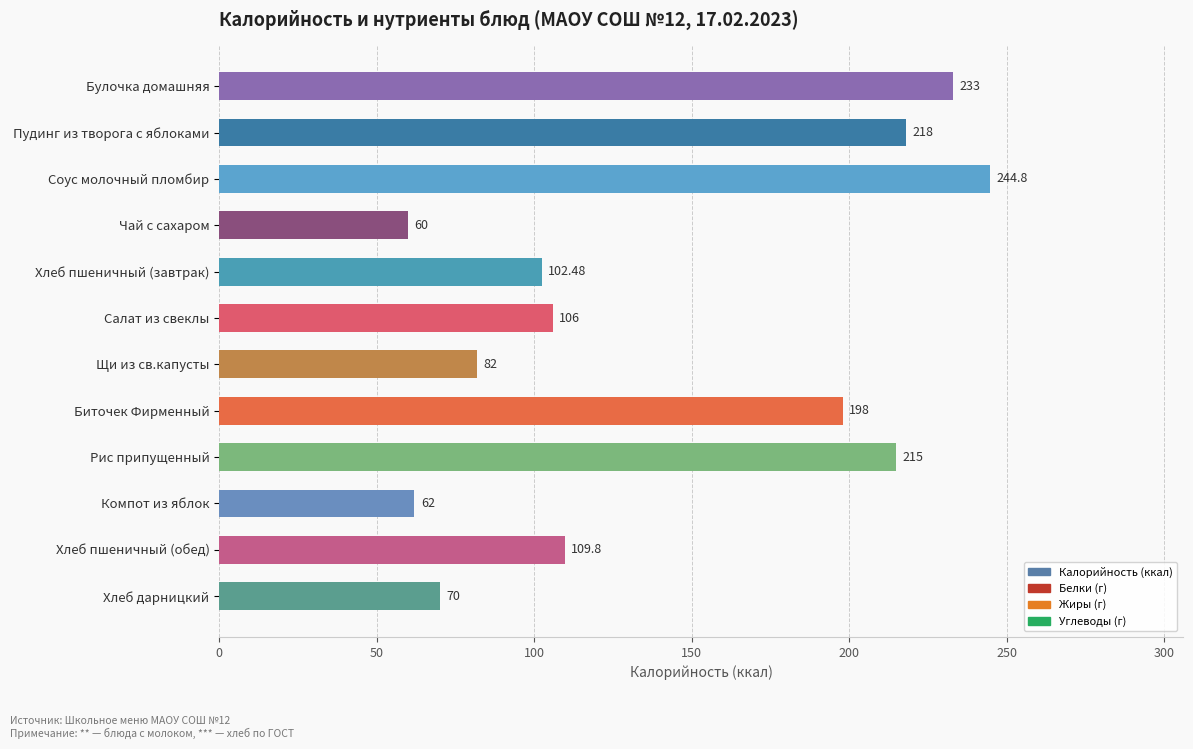

What is the maximum value shown in the chart?

244.8